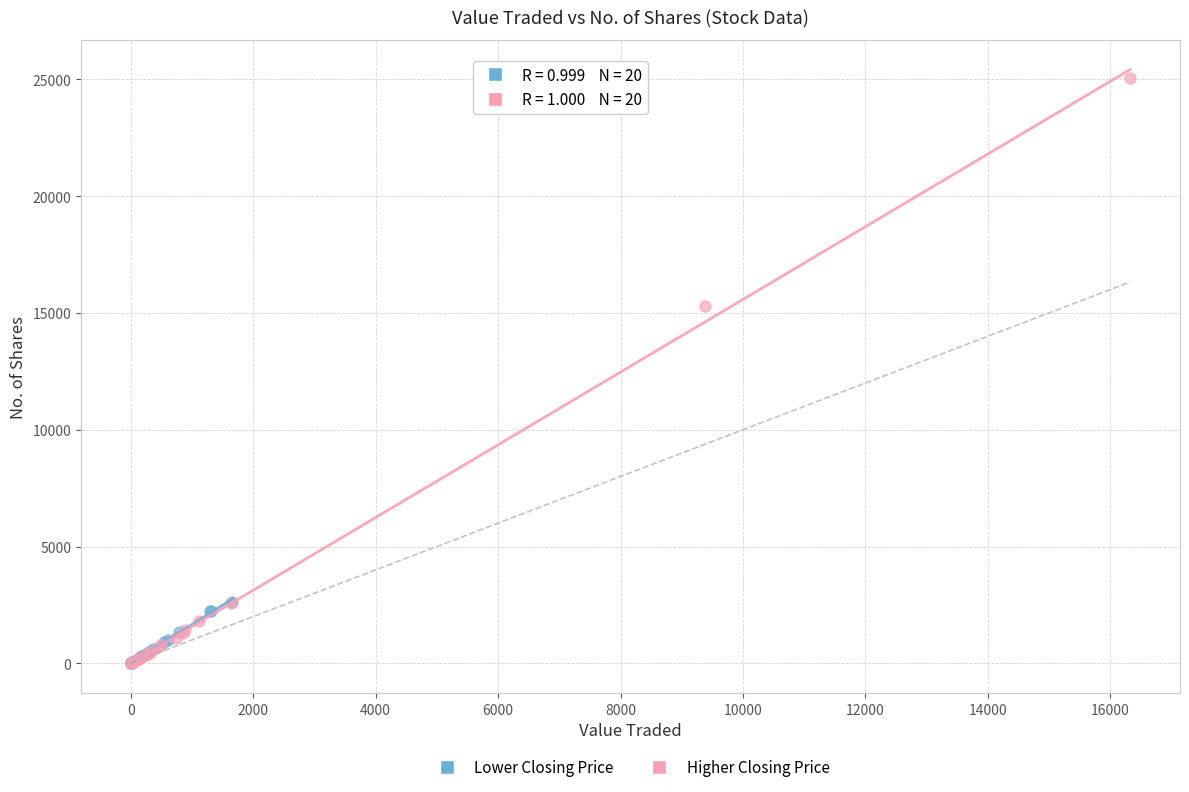

Which series has the widest spread of Y values?

Higher Closing Price